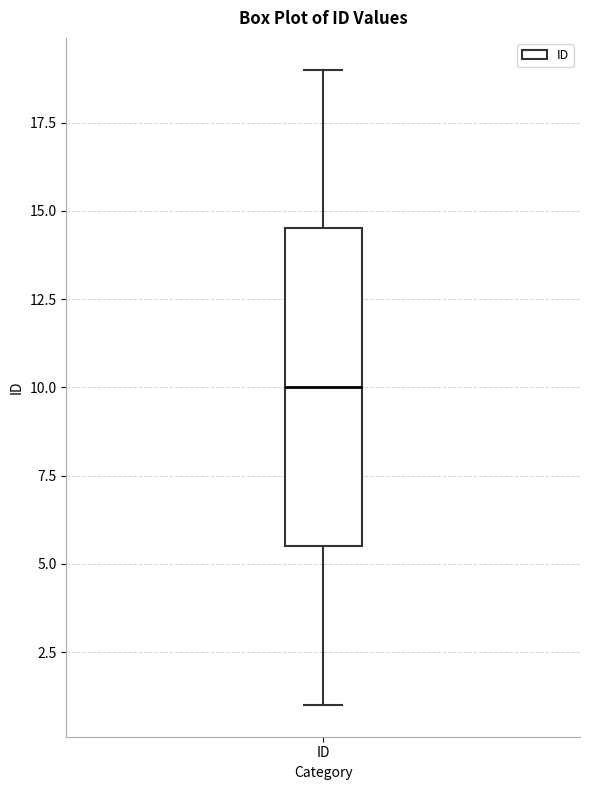

Where does the median line of the box for ID sit on the y-axis? The values are not printed on the chart, so give them approximately, as read against the axis.

10.0